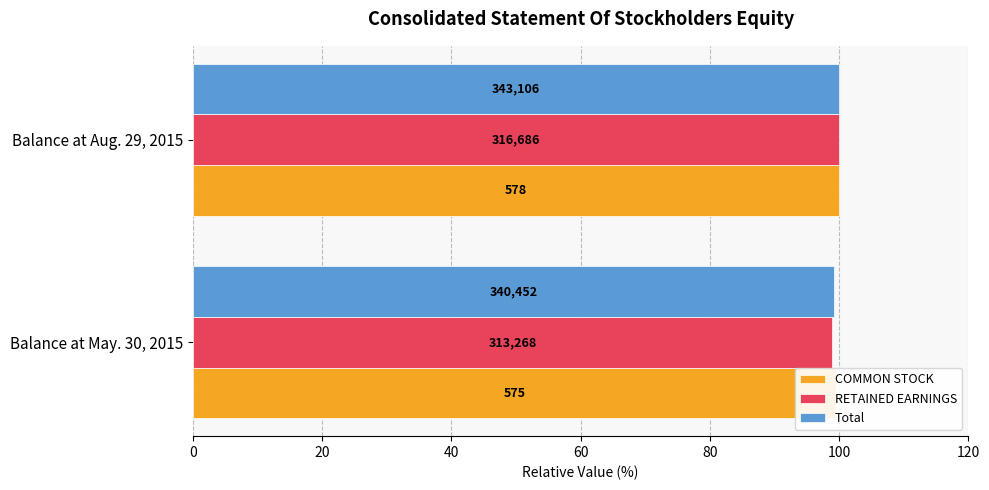

What is the difference between the maximum and minimum values in the RETAINED EARNINGS series?

1.1